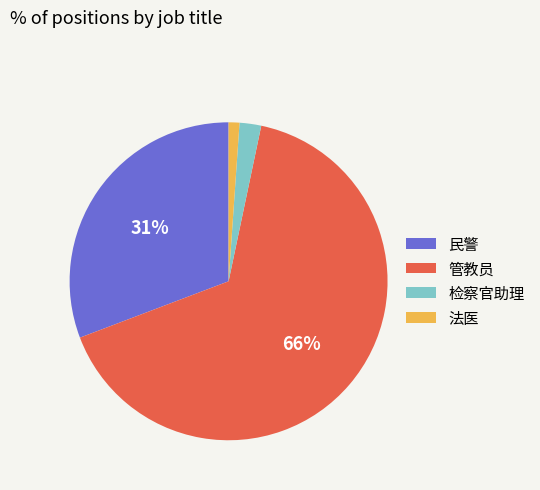

What is the largest slice in the pie chart?

管教员